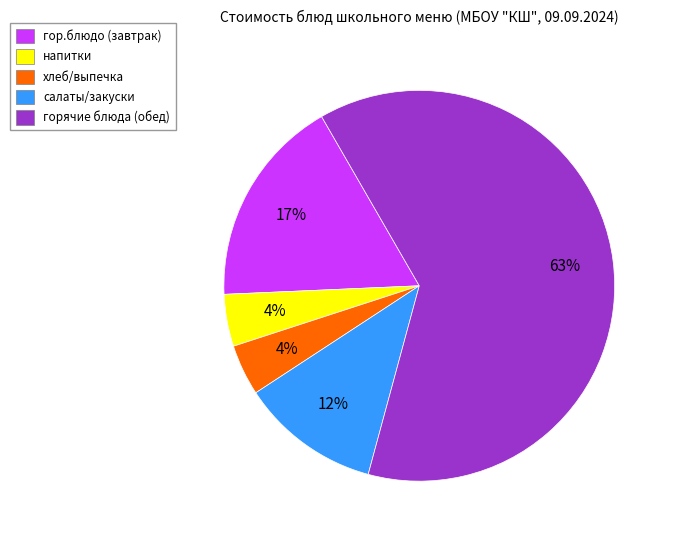

What percentage is the хлеб/выпечка slice, to the nearest percent?

4%